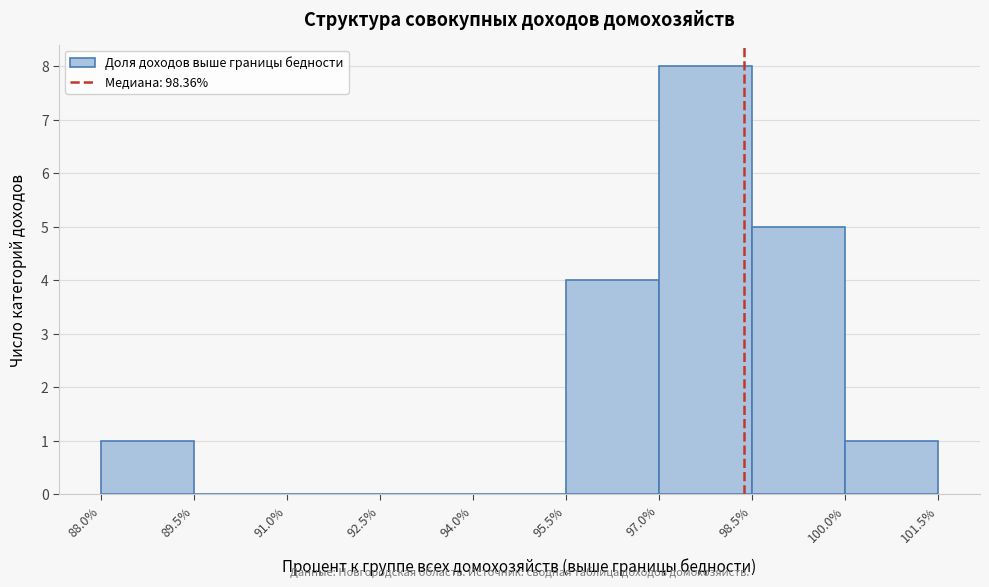

Over which range of the x-axis is the bar tallest?

97.0% to 98.5%